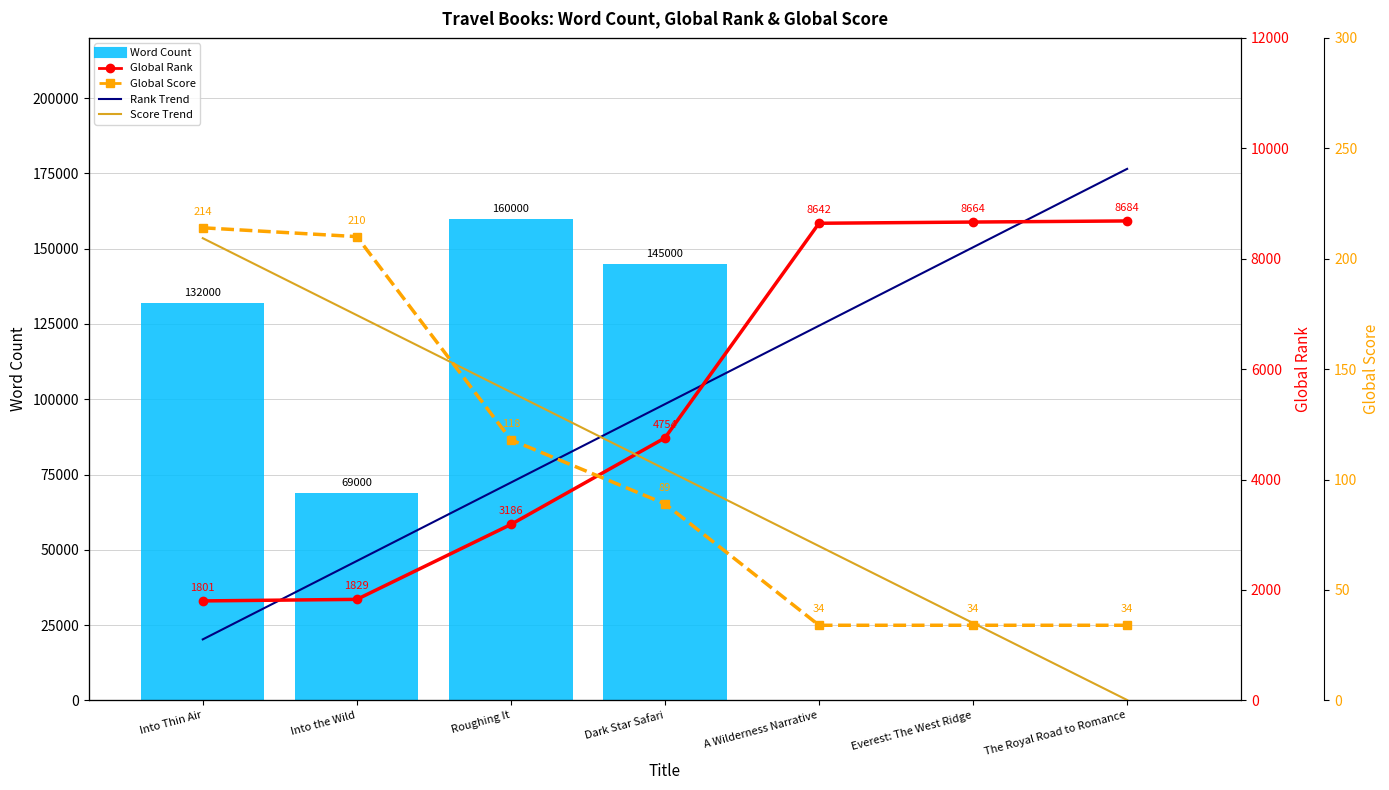

List the series in order of their peak value, highest first.

Word Count, Rank Trend, Global Rank, Global Score, Score Trend